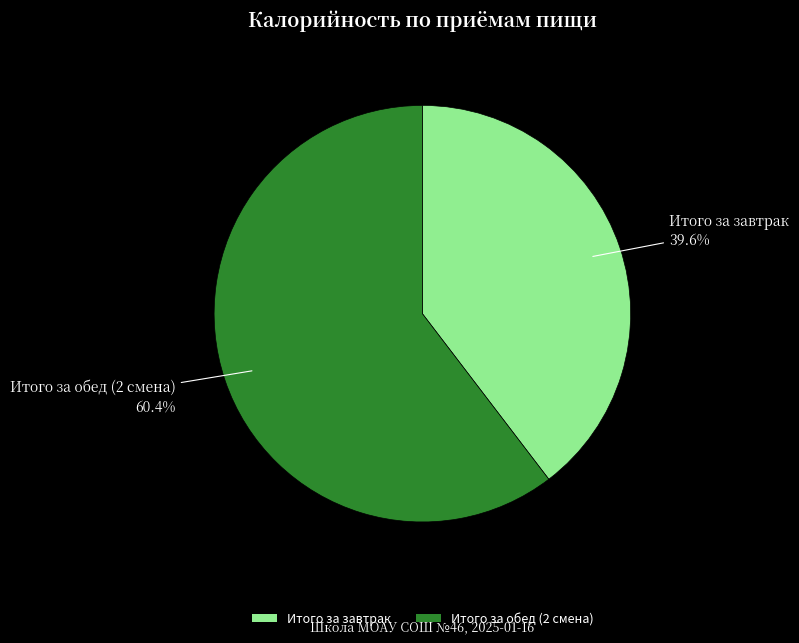

How many slices are in this pie chart?

2